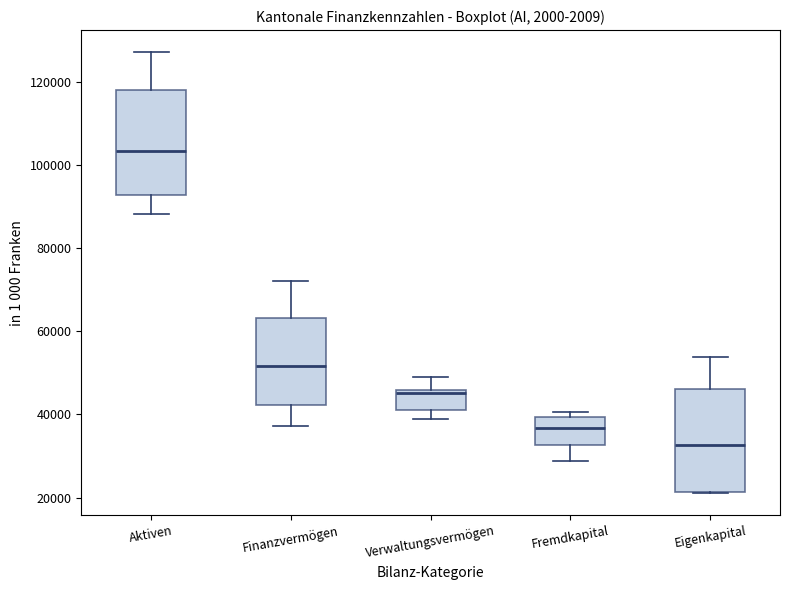

Reading left to right, read every box against the y-axis: the position of its median line, the range the box covers, and the ends of its whiskers. The values are not printed on the chart, so give them approximately, as read against the axis.

Aktiven: median 104000, box 92000 to 118000, whiskers 88000 to 128000
Finanzvermögen: median 52000, box 42000 to 64000, whiskers 38000 to 72000
Verwaltungsvermögen: median 46000 (just below the box's upper edge), box 42000 to 46000, whiskers 38000 to 48000
Fremdkapital: median 36000, box 32000 to 40000, whiskers 28000 to 40000 (just above the box's upper edge)
Eigenkapital: median 32000, box 22000 to 46000, whiskers 22000 to 54000